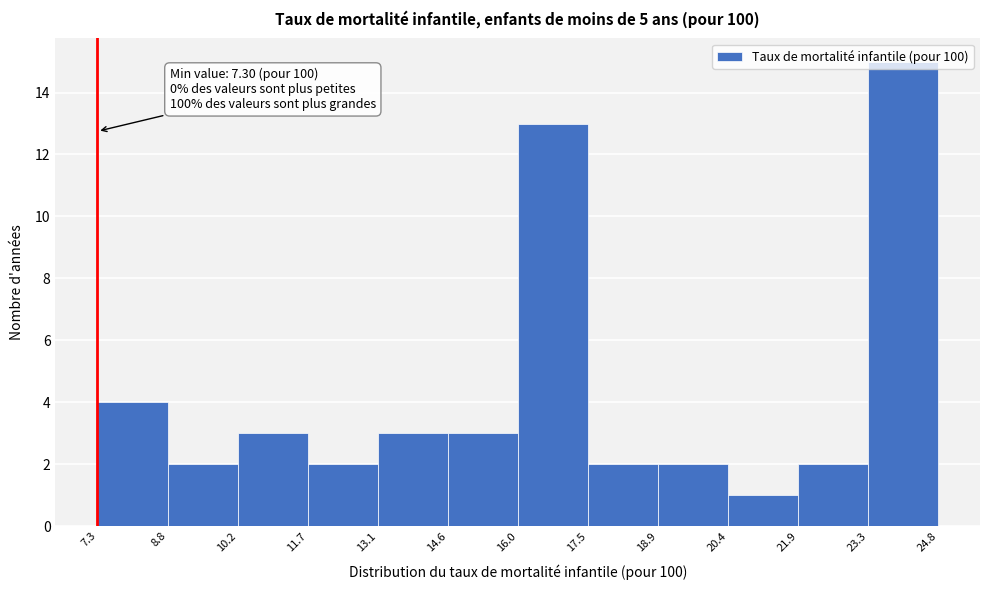

Over which range of the x-axis is the bar tallest?

23.3 to 24.8